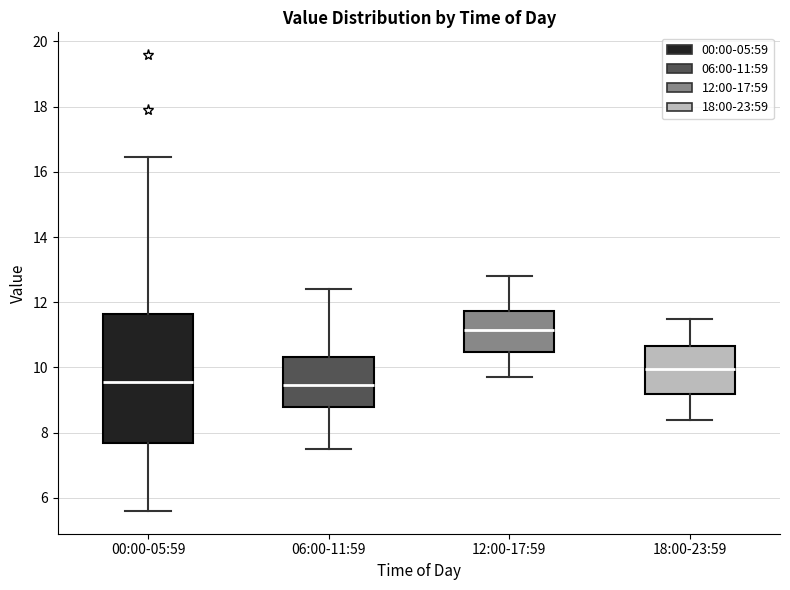

Where does the upper whisker of the box for 12:00-17:59 end on the y-axis? The values are not printed on the chart, so give them approximately, as read against the axis.

12.8